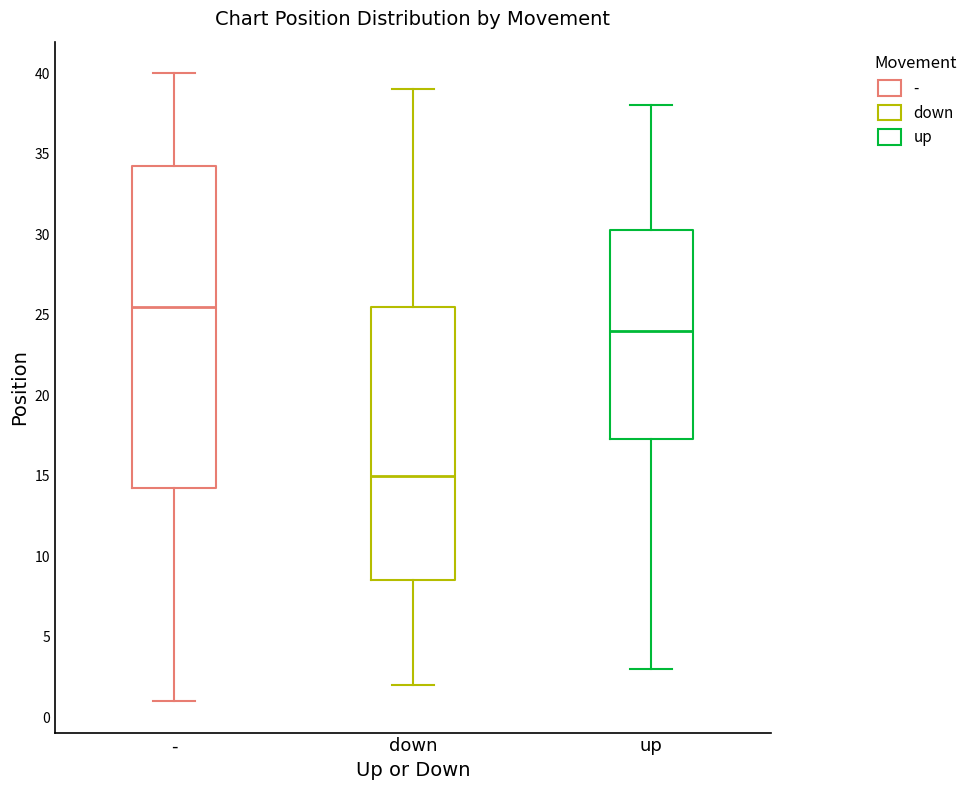

Where does the median line of the box for - sit on the y-axis? The values are not printed on the chart, so give them approximately, as read against the axis.

25.5